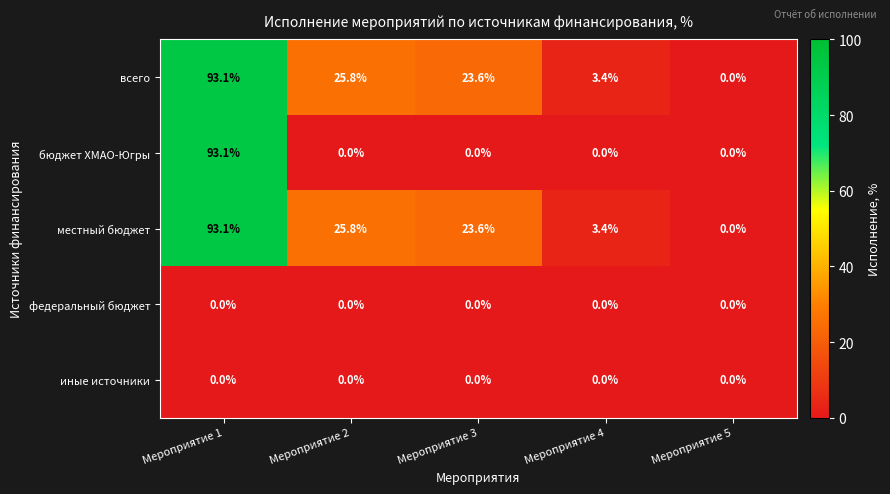

Reading right to left, transcribe all the data shown in this chart.

всего: Мероприятие 5=0.0	Мероприятие 4=3.4	Мероприятие 3=23.6	Мероприятие 2=25.8	Мероприятие 1=93.1
бюджет ХМАО-Югры: Мероприятие 5=0.0	Мероприятие 4=0.0	Мероприятие 3=0.0	Мероприятие 2=0.0	Мероприятие 1=93.1
местный бюджет: Мероприятие 5=0.0	Мероприятие 4=3.4	Мероприятие 3=23.6	Мероприятие 2=25.8	Мероприятие 1=93.1
федеральный бюджет: Мероприятие 5=0.0	Мероприятие 4=0.0	Мероприятие 3=0.0	Мероприятие 2=0.0	Мероприятие 1=0.0
иные источники: Мероприятие 5=0.0	Мероприятие 4=0.0	Мероприятие 3=0.0	Мероприятие 2=0.0	Мероприятие 1=0.0